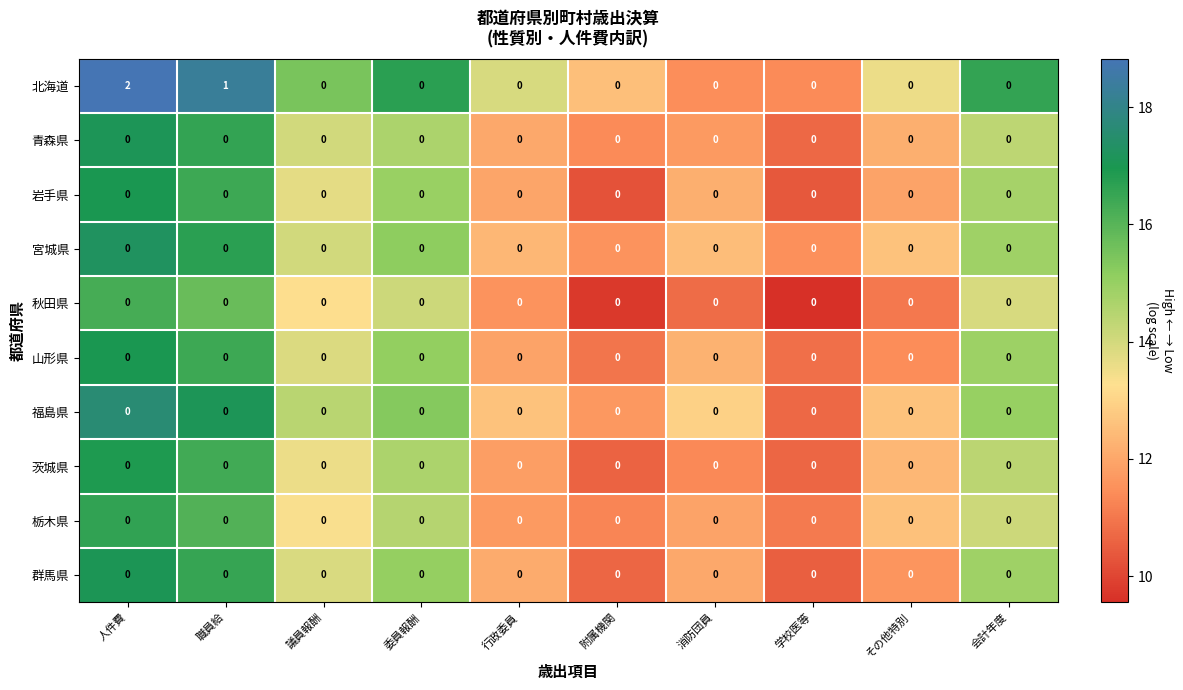

The value of 宮城県 at 職員給 is 0. True or false?

True